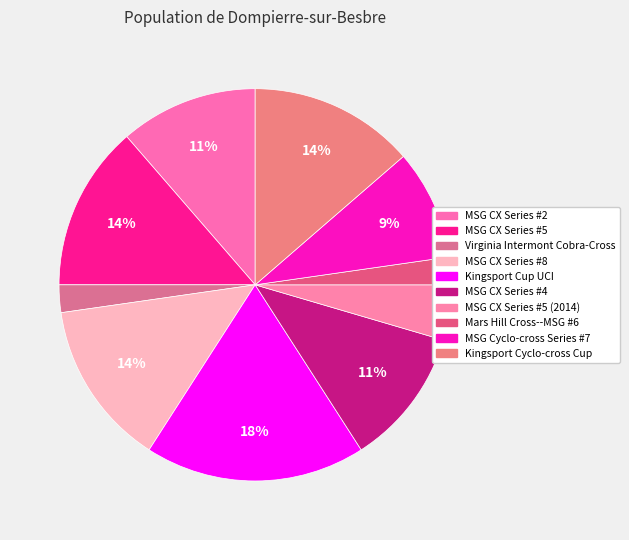

To the nearest percent, what is the average slice percentage?

10%